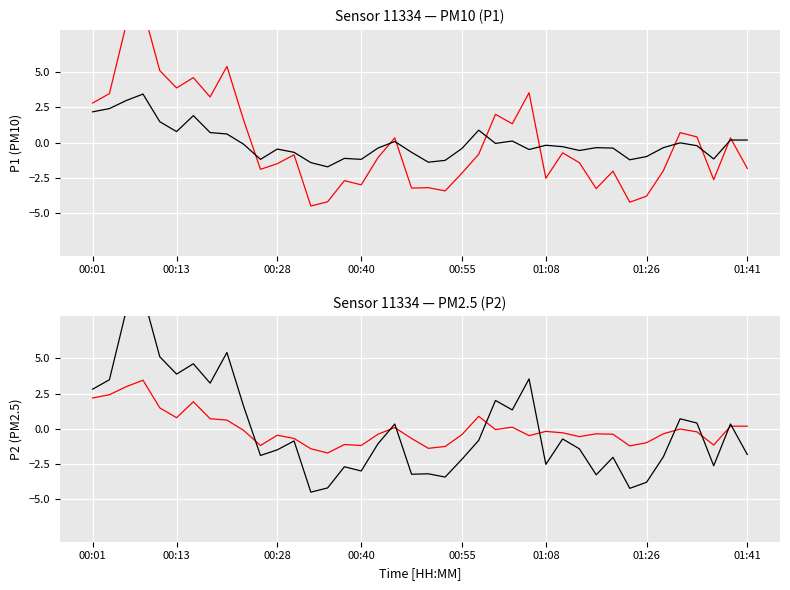

At how many categories does at least one series exceed 7?

2